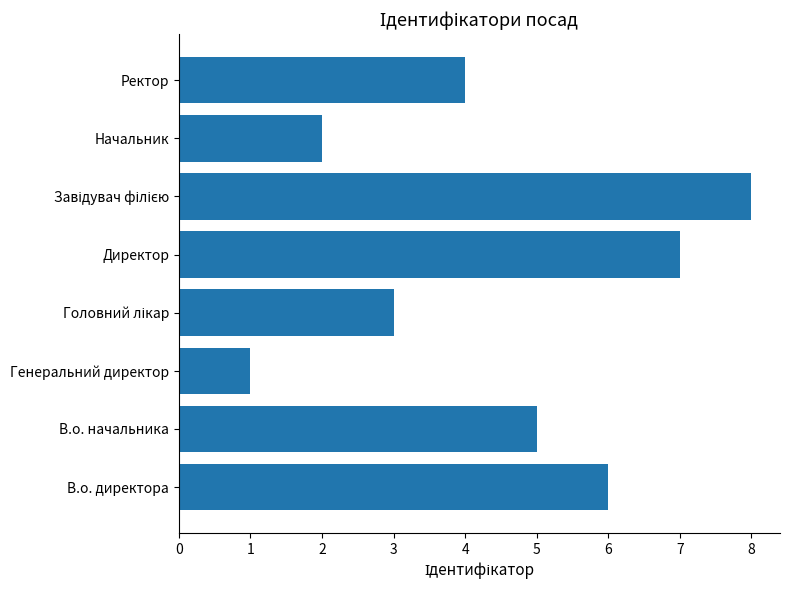

What is the approximate value at В.о. начальника?

5